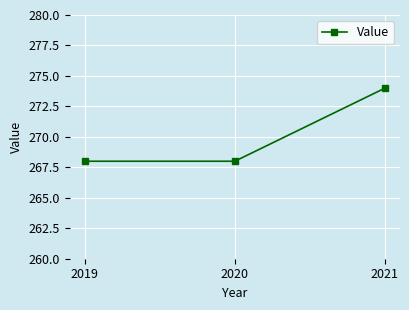

Between 2019 and 2021, which is larger?

2021